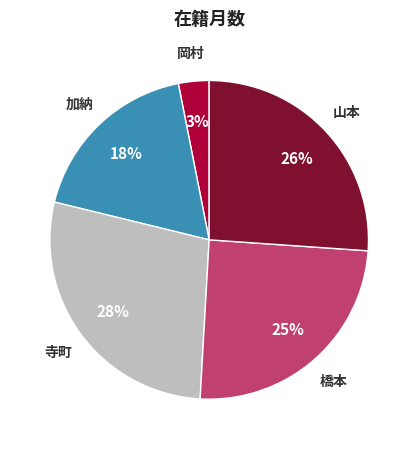

Count the number of slices in the pie.

5